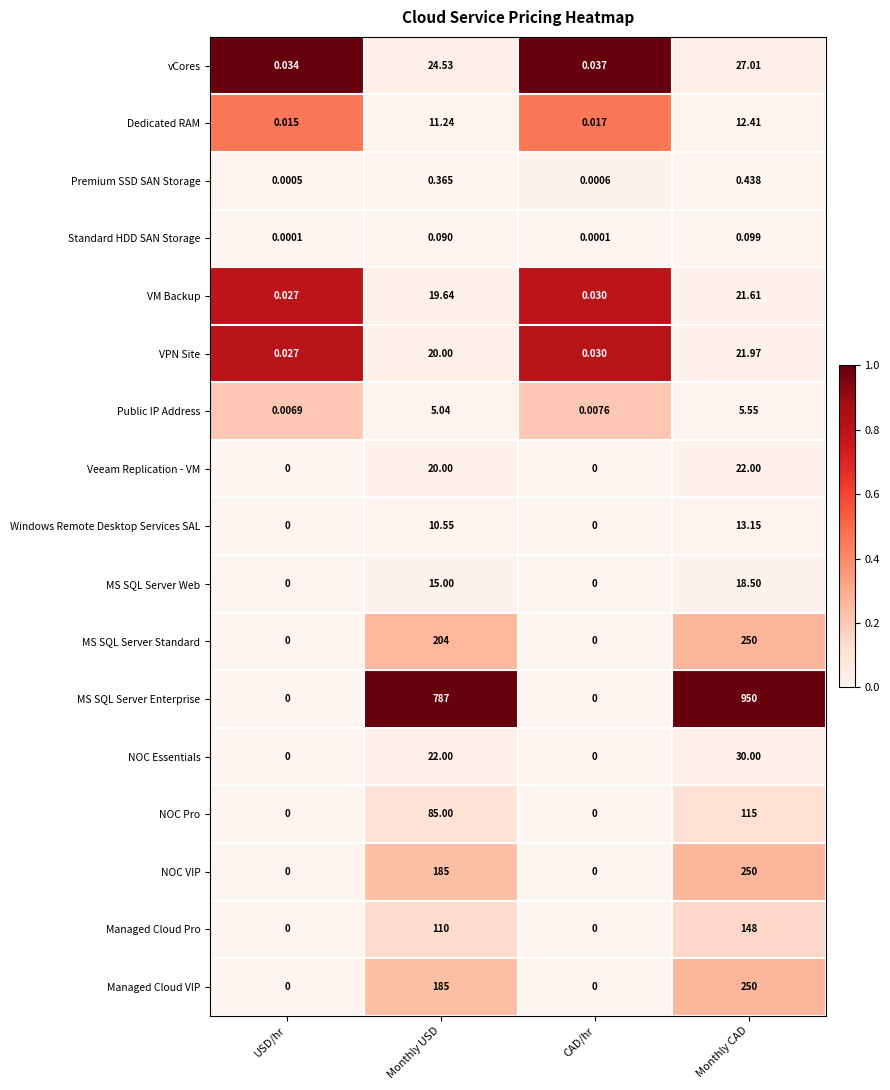

Which category has the lowest value in the VM Backup series?

USD/hr